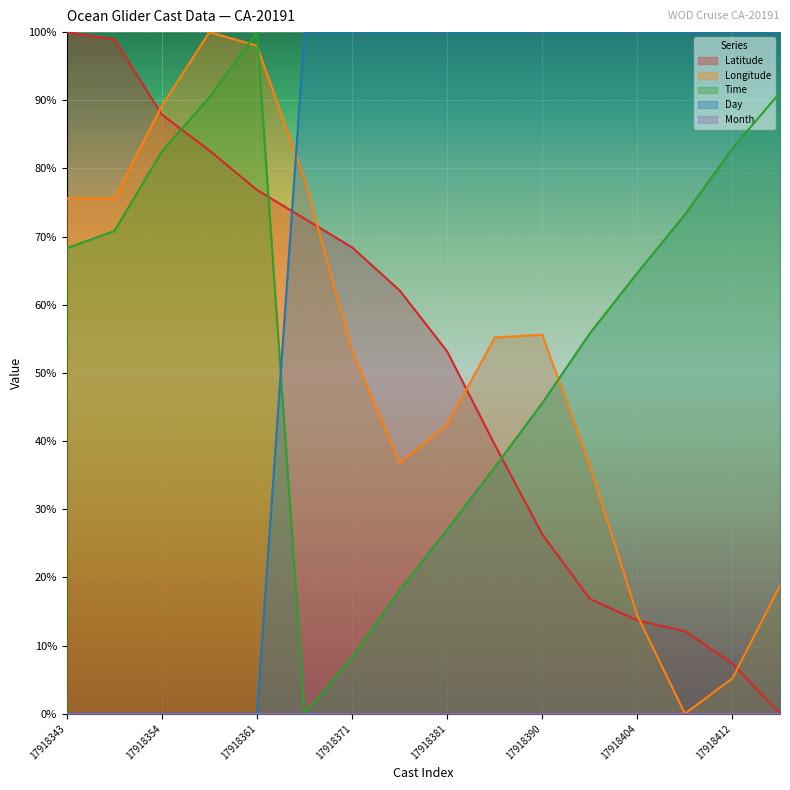

How many lines are shown in the chart?

4